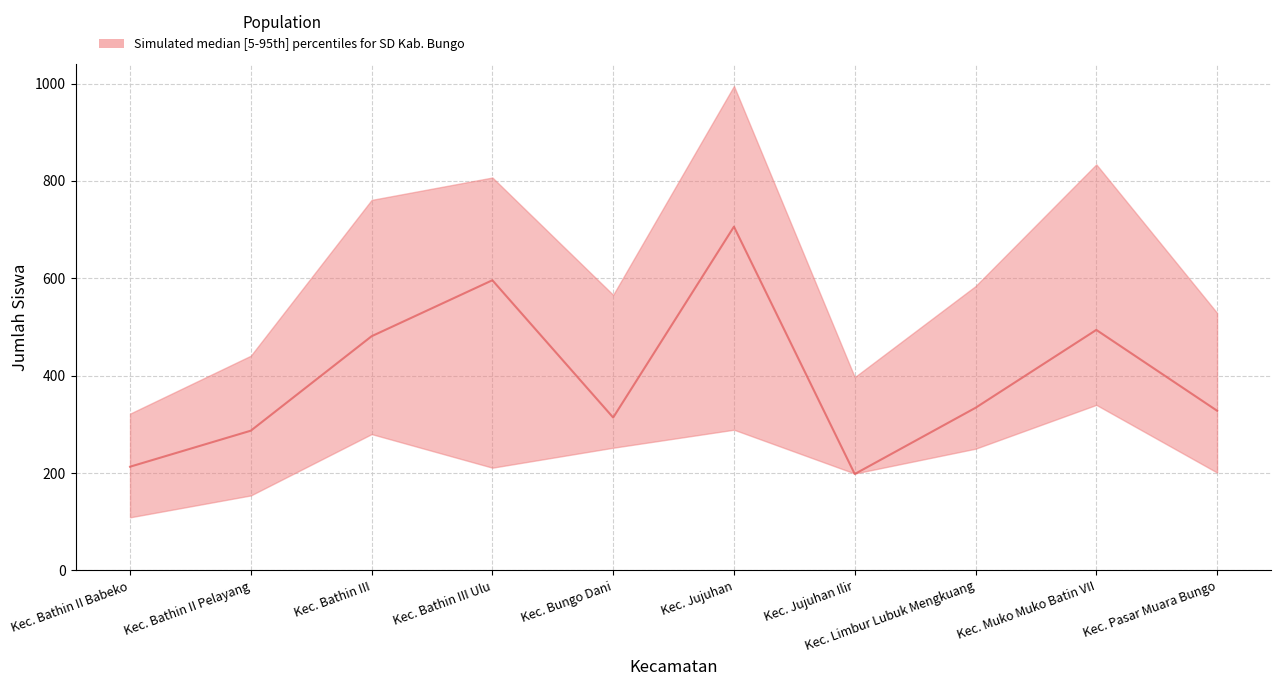

What is the change in value from Kec. Bungo Dani to Kec. Jujuhan?

+392